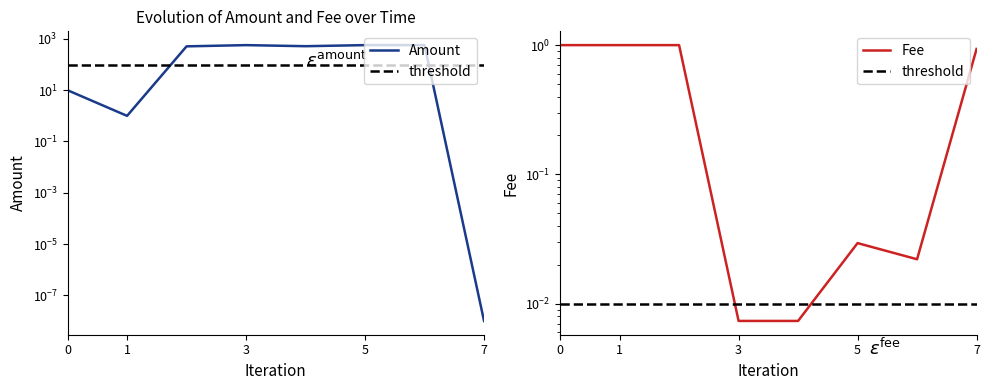

True or false: Amount has a value of 1.8 at 1.

False